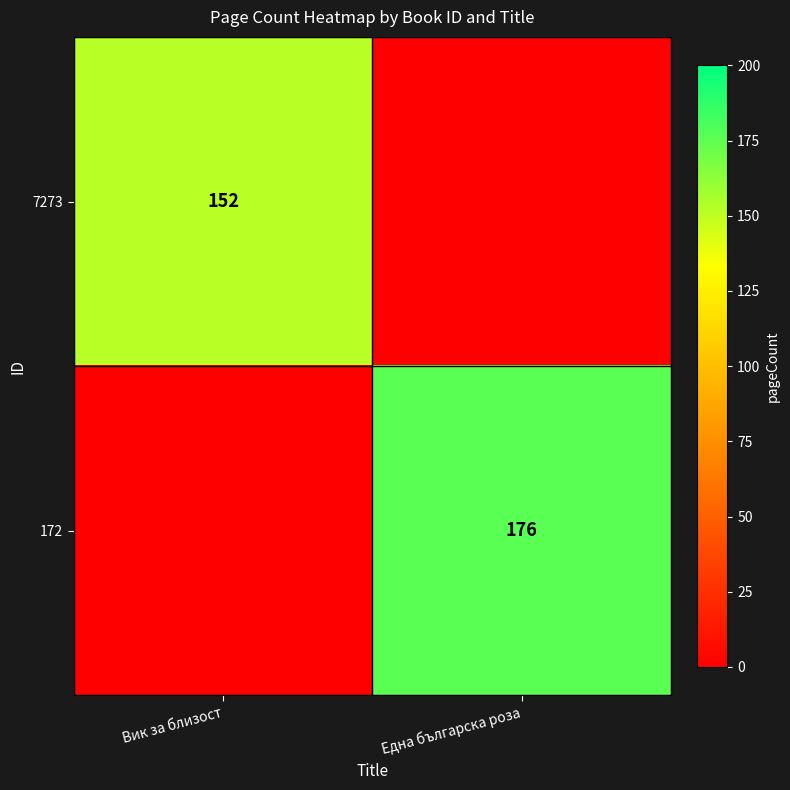

The 172 series shows 176 at Една българска роза. True or false?

True